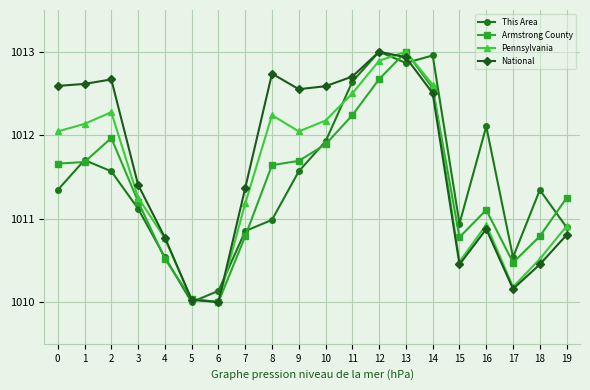

What is the difference between the highest and lowest values at 0?

1.2